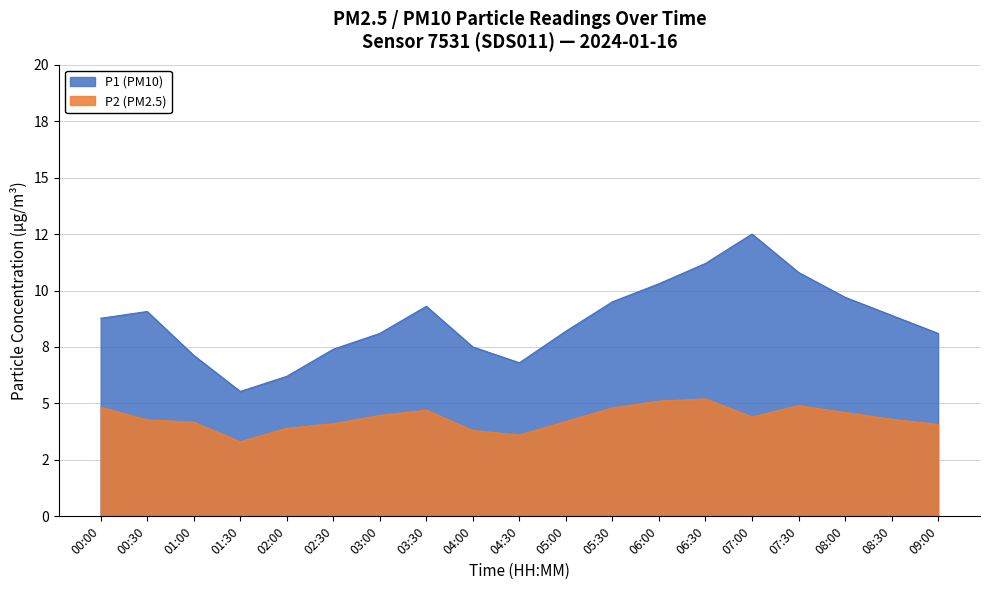

True or false: P2 and P1 cross at least once.

False